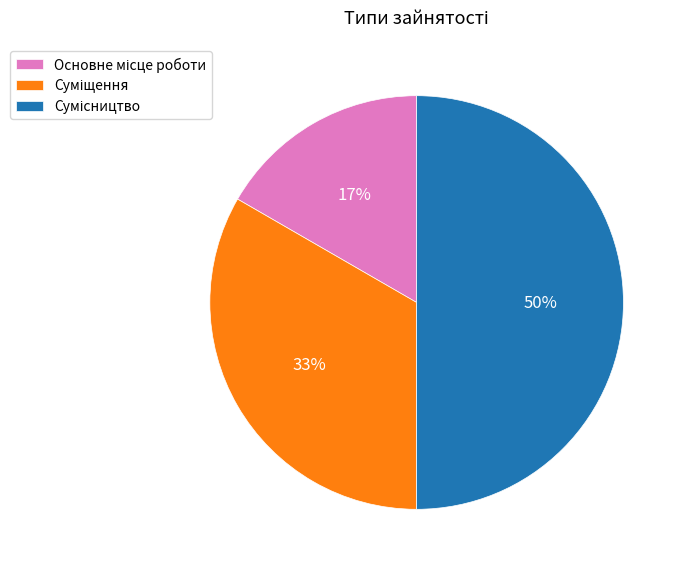

How many slices are in this pie chart?

3